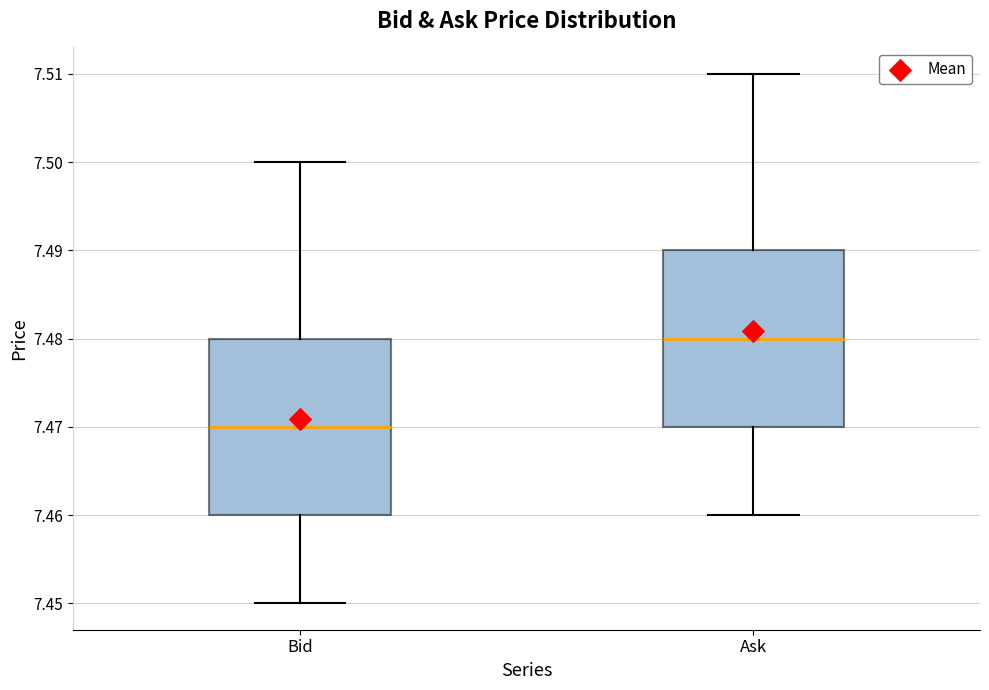

Reading left to right, read every box against the y-axis: the position of its median line, the range the box covers, and the ends of its whiskers. The values are not printed on the chart, so give them approximately, as read against the axis.

Bid: median 7.47, box 7.46 to 7.48, whiskers 7.45 to 7.50
Ask: median 7.48, box 7.47 to 7.49, whiskers 7.46 to 7.51